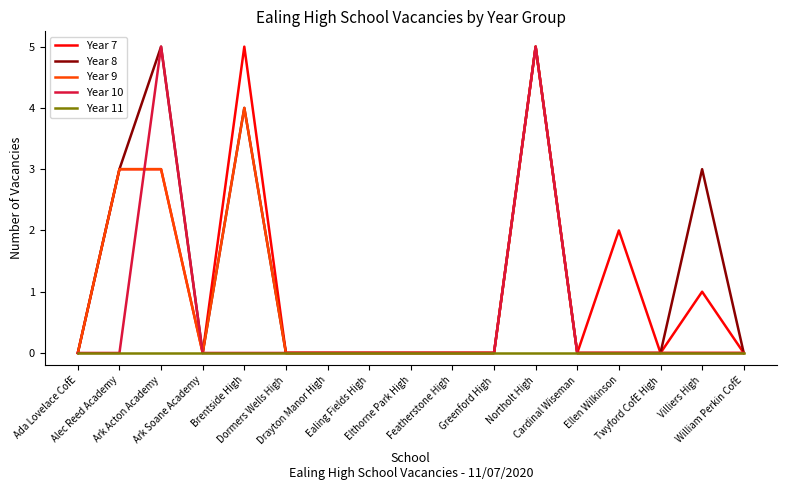

Is the value of Year 7 at Elthorne Park High greater than the value of Year 9 at Alec Reed Academy?

No